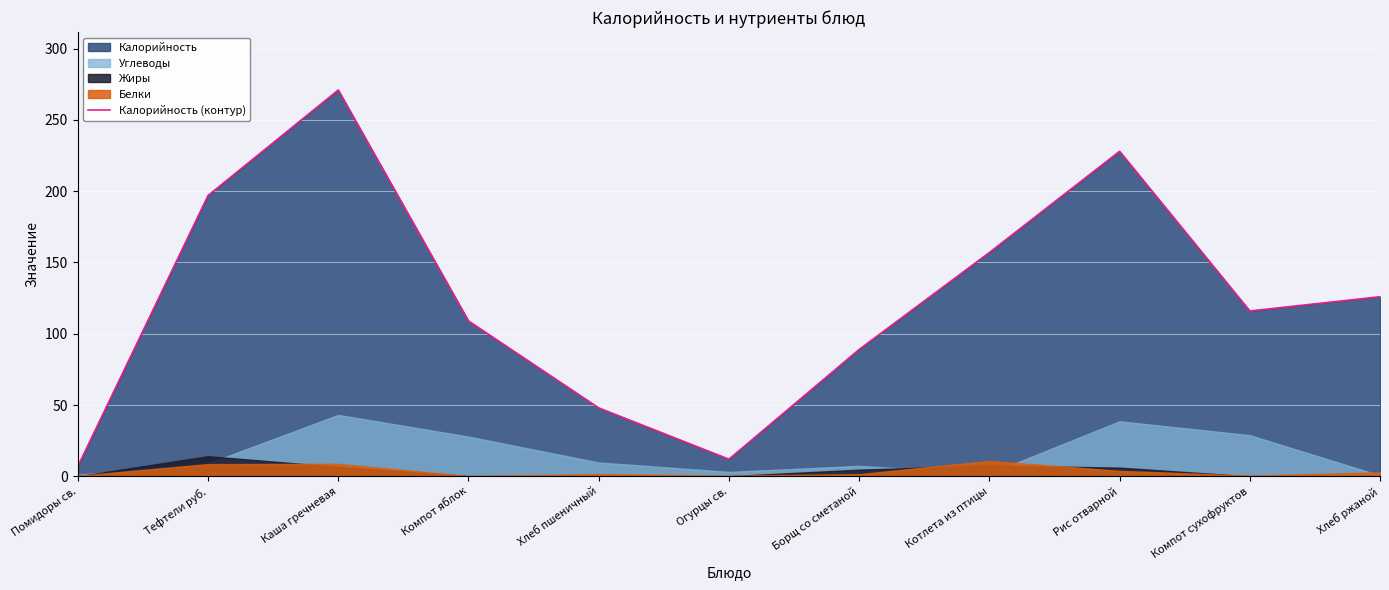

Reading left to right, transcribe all the data shown in this chart.

7	197	271	109	48	12	89	157	228	116	126